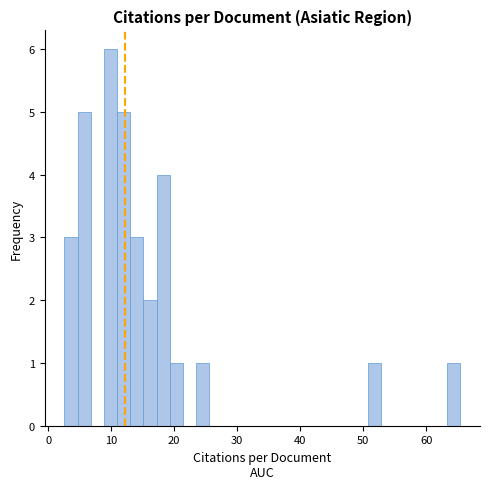

Around what value on the x-axis is the tallest bar? Give the approximate position of its centre, as read against the axis.

10